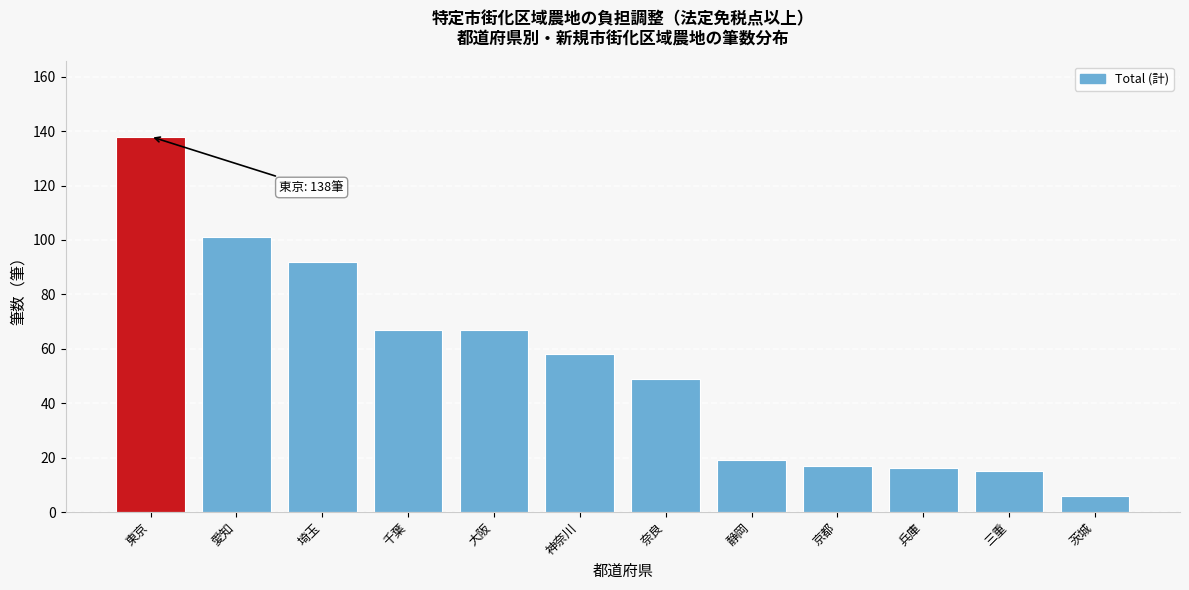

Reading right to left, list all the values displayed in this chart.

茨城=6	三重=15	兵庫=16	京都=17	静岡=19	奈良=49	神奈川=58	大阪=67	千葉=67	埼玉=92	愛知=101	東京=138